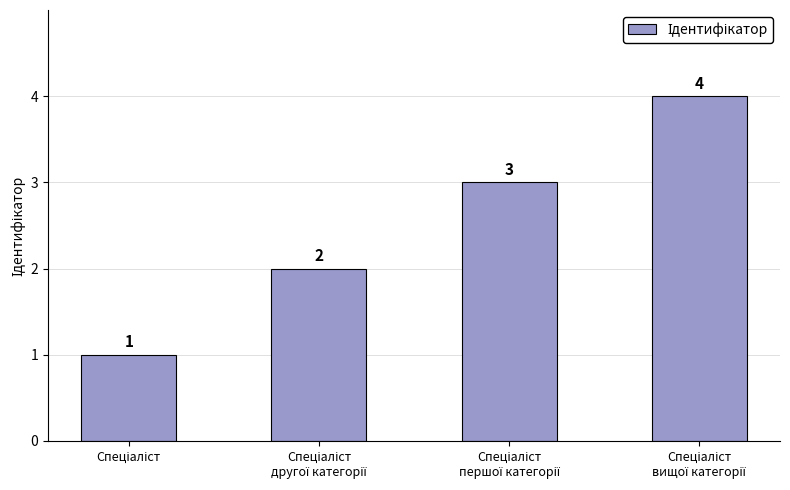

What is the maximum value shown in the chart?

4